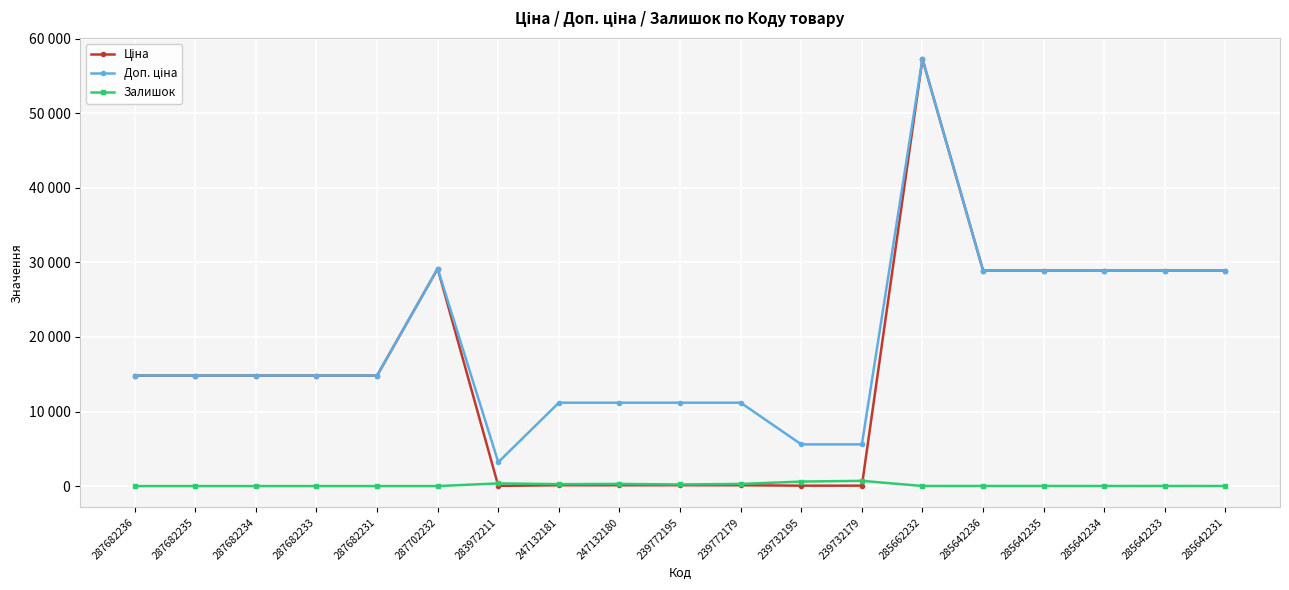

Is this an area chart (filled region under the line)?

No